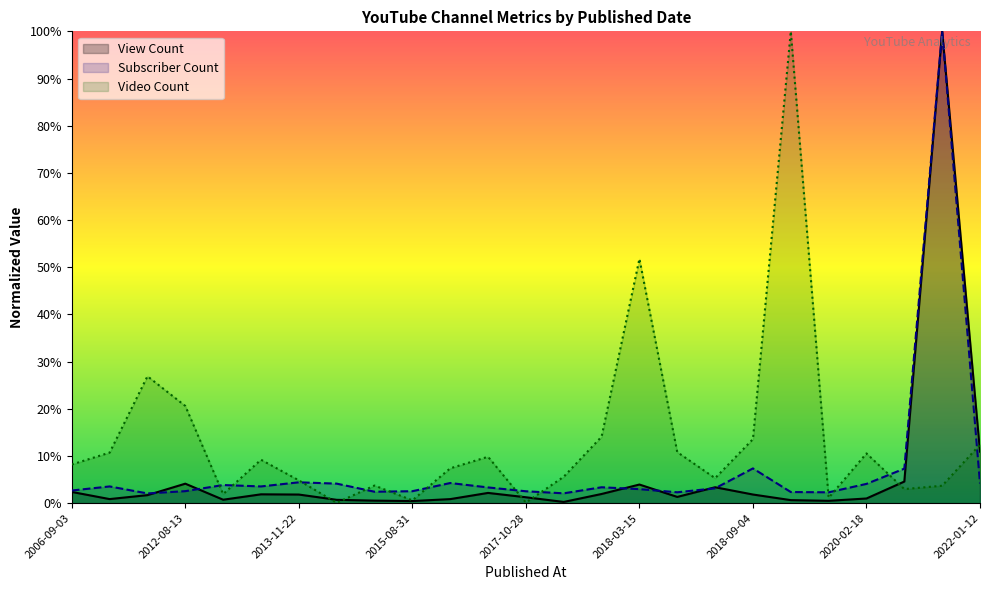

What position from the left is 2014-02-23?

8